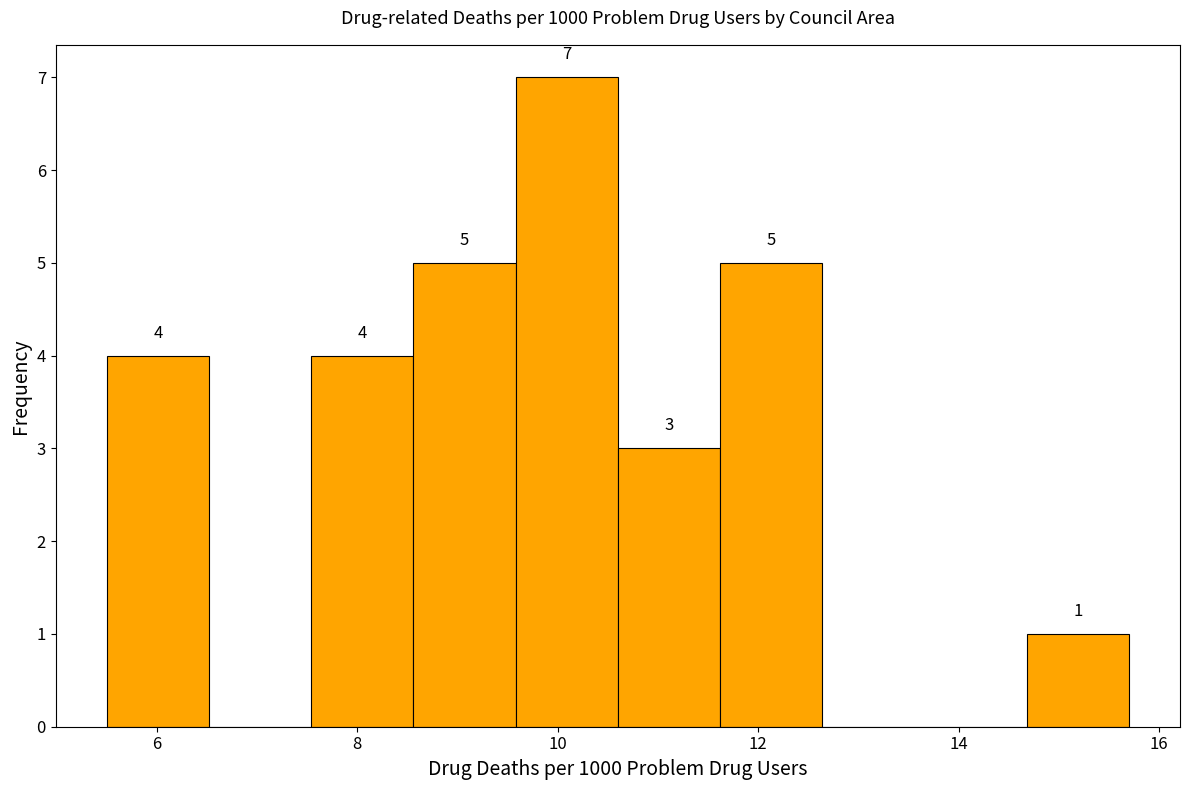

Which range on the x-axis has the tallest bar?

9.58 to 10.60